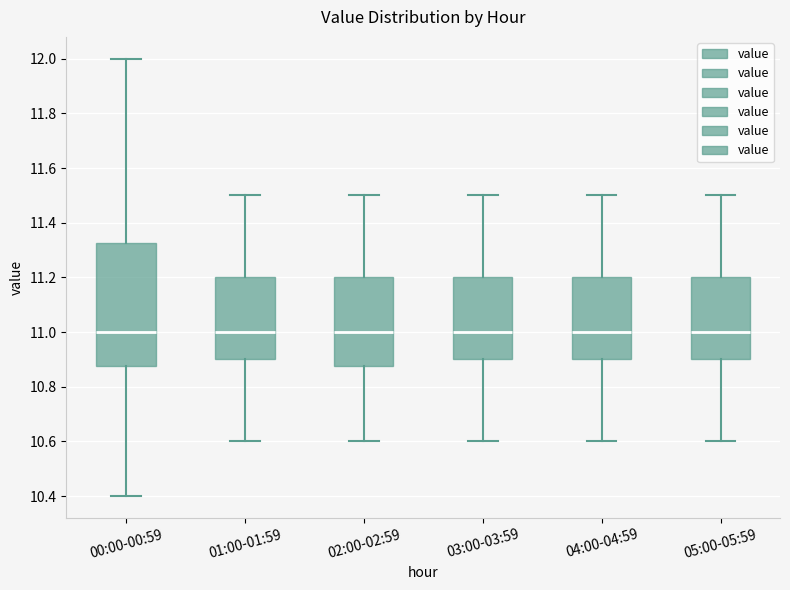

Where is the lower edge of the box for 02:00-02:59 on the y-axis? The values are not printed on the chart, so give them approximately, as read against the axis.

10.88